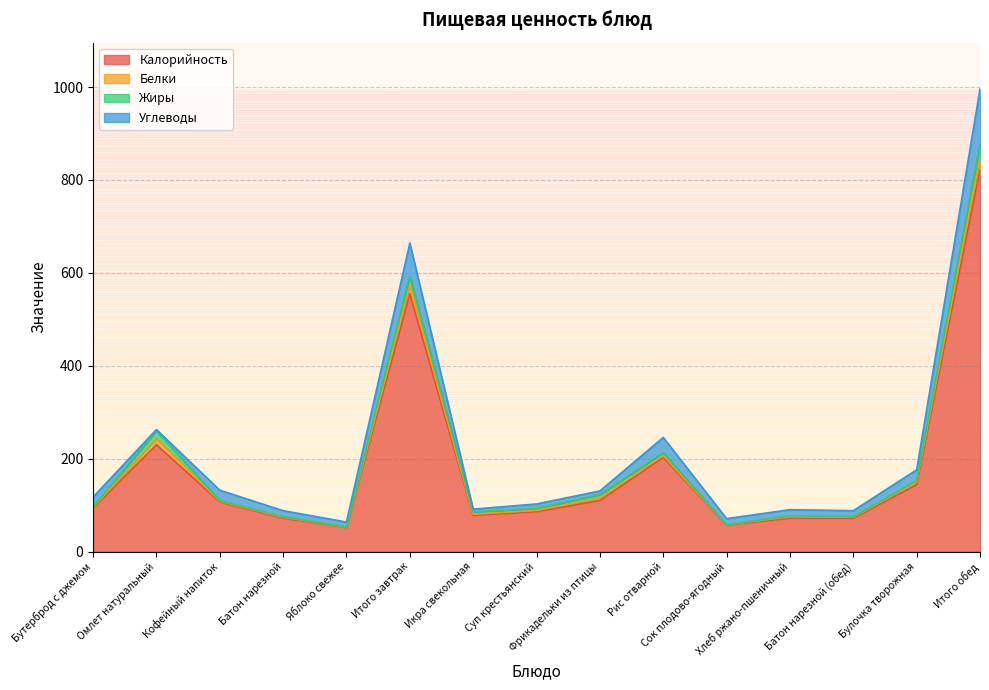

Reading left to right, what are all the values shown in this chart?

Калорийность: Бутерброд с джемом=94.0	Омлет натуральный=230.0	Кофейный напиток=107.0	Батон нарезной=72.0	Яблоко свежее=52.0	Итого завтрак=555.0	Икра свекольная=78.0	Суп крестьянский=86.0	Фрикадельки из птицы=110.0	Рис отварной=203.0	Сок плодово-ягодный=57.0	Хлеб ржано-пшеничный=72.0	Батон нарезной (обед)=72.0	Булочка творожная=144.0	Итого обед=822.0
Белки: Бутерброд с джемом=1.2	Омлет натуральный=13.7	Кофейный напиток=1.5	Батон нарезной=2.0	Яблоко свежее=0.4	Итого завтрак=18.9	Икра свекольная=2.5	Суп крестьянский=2.6	Фрикадельки из птицы=5.7	Рис отварной=3.7	Сок плодово-ягодный=0.7	Хлеб ржано-пшеничный=3.2	Батон нарезной (обед)=2.0	Булочка творожная=5.9	Итого обед=26.3
Жиры: Бутерброд с джемом=0.5	Омлет натуральный=16.2	Кофейный напиток=1.3	Батон нарезной=1.2	Яблоко свежее=0.4	Итого завтрак=19.6	Икра свекольная=4.9	Суп крестьянский=4.0	Фрикадельки из птицы=6.9	Рис отварной=6.3	Сок плодово-ягодный=0.1	Хлеб ржано-пшеничный=1.7	Батон нарезной (обед)=1.2	Булочка творожная=2.8	Итого обед=27.8
Углеводы: Бутерброд с джемом=21.8	Омлет натуральный=2.9	Кофейный напиток=22.4	Батон нарезной=13.0	Яблоко свежее=10.8	Итого завтрак=70.9	Икра свекольная=6.1	Суп крестьянский=9.9	Фрикадельки из птицы=8.1	Рис отварной=32.8	Сок плодово-ягодный=13.2	Хлеб ржано-пшеничный=13.4	Батон нарезной (обед)=13.0	Булочка творожная=23.4	Итого обед=119.9